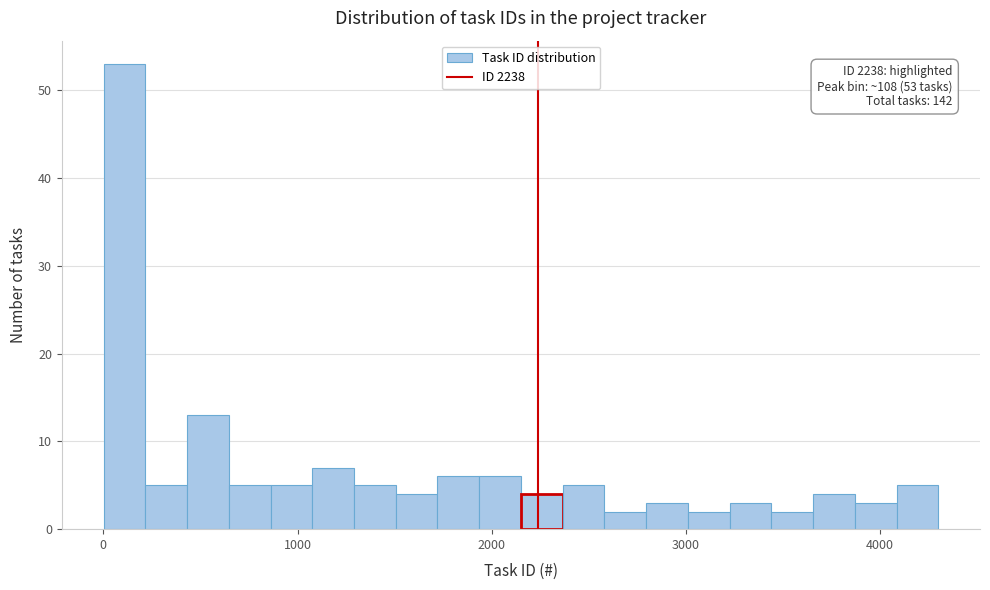

Around what value on the x-axis is the tallest bar? Give the approximate position of its centre, as read against the axis.

100